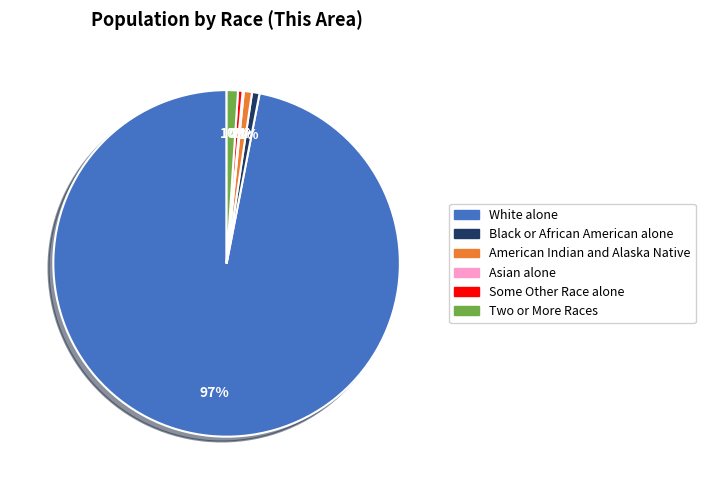

Is the sum of Two or More Races and White alone greater than half?

Yes